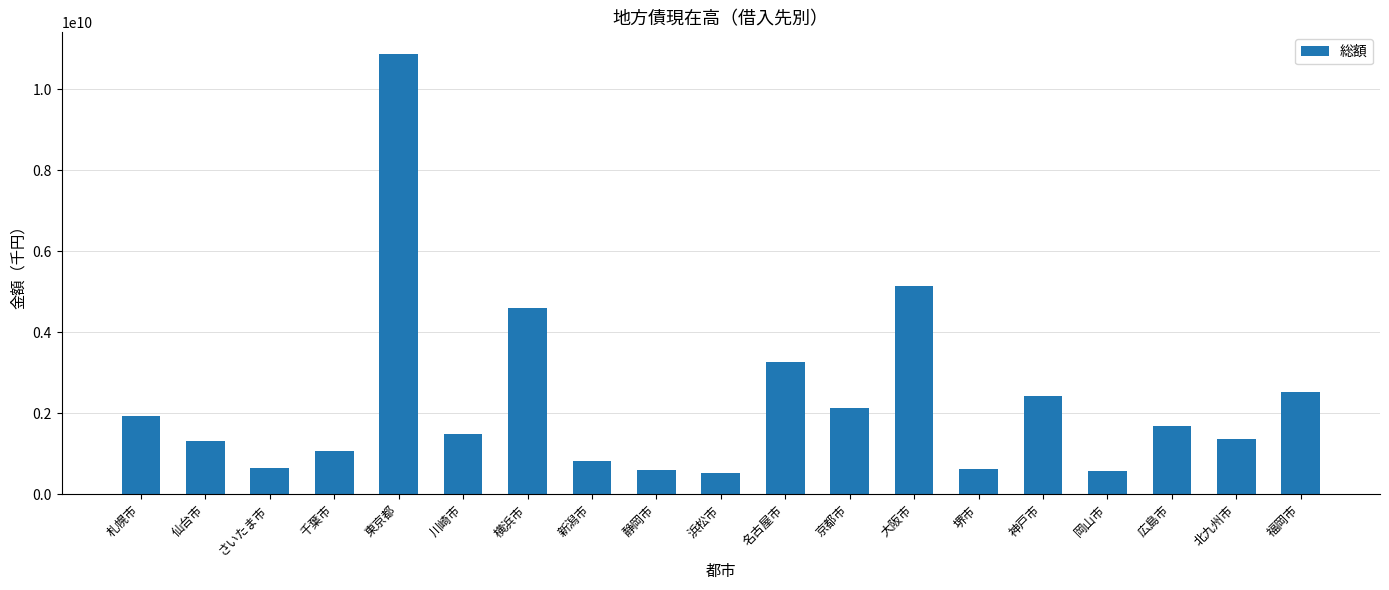

Which has a higher value, 千葉市 or 仙台市?

仙台市